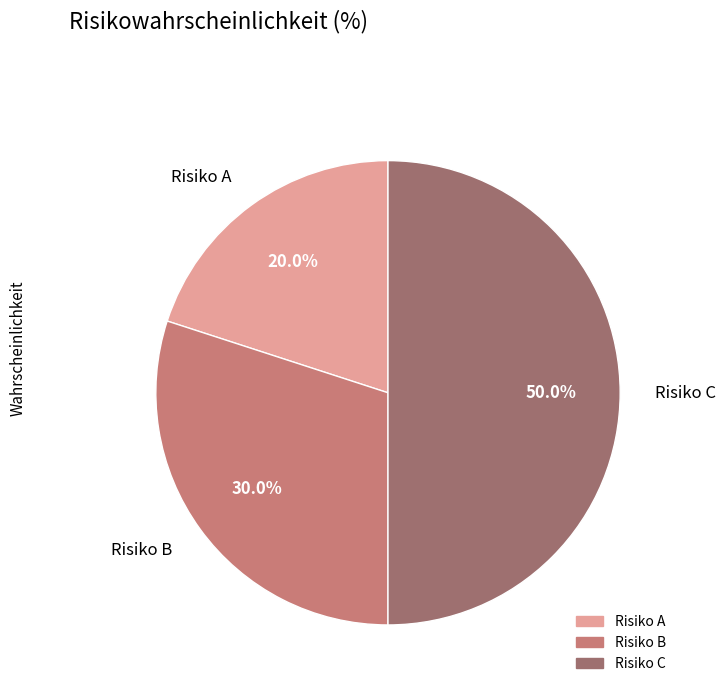

To the nearest percent, what portion does Risiko C represent?

50%